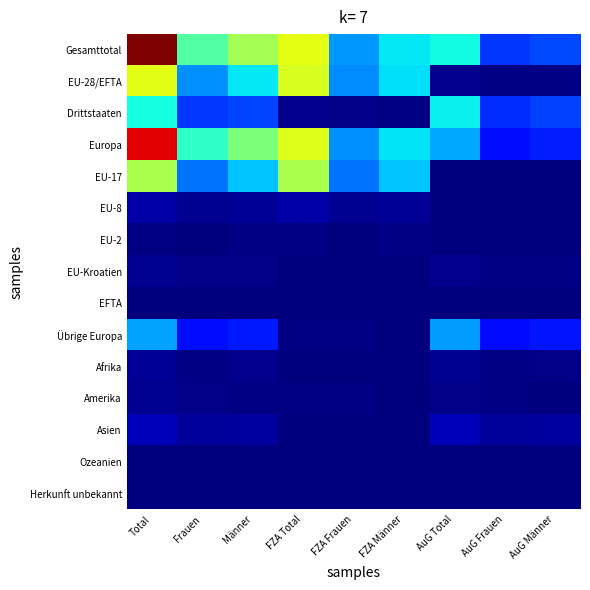

Reading left to right, list all the values displayed in this chart.

Gesamttotal: Total=1.0	Frauen=0.5	Männer=0.5	FZA Total=0.6	FZA Frauen=0.3	FZA Männer=0.4	AuG Total=0.4	AuG Frauen=0.2	AuG Männer=0.2
EU-28/EFTA: Total=0.6	Frauen=0.3	Männer=0.4	FZA Total=0.6	FZA Frauen=0.3	FZA Männer=0.3	AuG Total=0.0	AuG Frauen=0.0	AuG Männer=0.0
Drittstaaten: Total=0.4	Frauen=0.2	Männer=0.2	FZA Total=0.0	FZA Frauen=0.0	FZA Männer=0.0	AuG Total=0.4	AuG Frauen=0.2	AuG Männer=0.2
Europa: Total=0.9	Frauen=0.4	Männer=0.5	FZA Total=0.6	FZA Frauen=0.3	FZA Männer=0.3	AuG Total=0.3	AuG Frauen=0.1	AuG Männer=0.2
EU-17: Total=0.6	Frauen=0.2	Männer=0.3	FZA Total=0.6	FZA Frauen=0.2	FZA Männer=0.3	AuG Total=0.0	AuG Frauen=0.0	AuG Männer=0.0
EU-8: Total=0.0	Frauen=0.0	Männer=0.0	FZA Total=0.0	FZA Frauen=0.0	FZA Männer=0.0	AuG Total=0.0	AuG Frauen=0.0	AuG Männer=0.0
EU-2: Total=0.0	Frauen=0.0	Männer=0.0	FZA Total=0.0	FZA Frauen=0.0	FZA Männer=0.0	AuG Total=0.0	AuG Frauen=0.0	AuG Männer=0.0
EU-Kroatien: Total=0.0	Frauen=0.0	Männer=0.0	FZA Total=0.0	FZA Frauen=0.0	FZA Männer=0.0	AuG Total=0.0	AuG Frauen=0.0	AuG Männer=0.0
EFTA: Total=0.0	Frauen=0.0	Männer=0.0	FZA Total=0.0	FZA Frauen=0.0	FZA Männer=0.0	AuG Total=0.0	AuG Frauen=0.0	AuG Männer=0.0
Übrige Europa: Total=0.3	Frauen=0.1	Männer=0.1	FZA Total=0.0	FZA Frauen=0.0	FZA Männer=0.0	AuG Total=0.3	AuG Frauen=0.1	AuG Männer=0.1
Afrika: Total=0.0	Frauen=0.0	Männer=0.0	FZA Total=0.0	FZA Frauen=0.0	FZA Männer=0.0	AuG Total=0.0	AuG Frauen=0.0	AuG Männer=0.0
Amerika: Total=0.0	Frauen=0.0	Männer=0.0	FZA Total=0.0	FZA Frauen=0.0	FZA Männer=0.0	AuG Total=0.0	AuG Frauen=0.0	AuG Männer=0.0
Asien: Total=0.1	Frauen=0.0	Männer=0.0	FZA Total=0.0	FZA Frauen=0.0	FZA Männer=0.0	AuG Total=0.1	AuG Frauen=0.0	AuG Männer=0.0
Ozeanien: Total=0.0	Frauen=0.0	Männer=0.0	FZA Total=0.0	FZA Frauen=0.0	FZA Männer=0.0	AuG Total=0.0	AuG Frauen=0.0	AuG Männer=0.0
Herkunft unbekannt: Total=0.0	Frauen=0.0	Männer=0.0	FZA Total=0.0	FZA Frauen=0.0	FZA Männer=0.0	AuG Total=0.0	AuG Frauen=0.0	AuG Männer=0.0